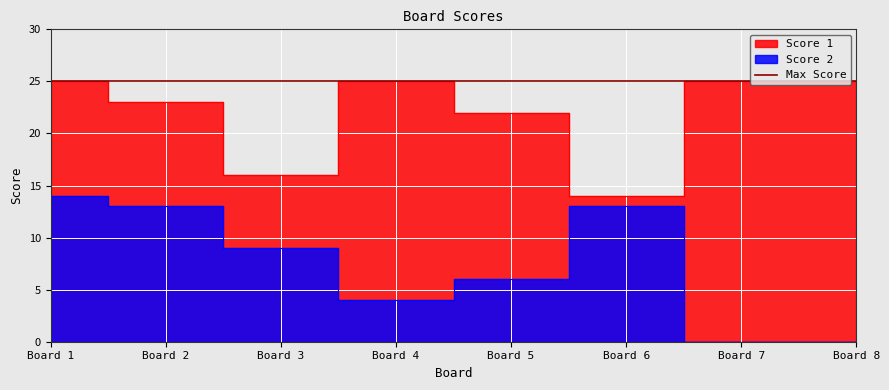

What is the spread (max minus min) of values at Board 7?

25